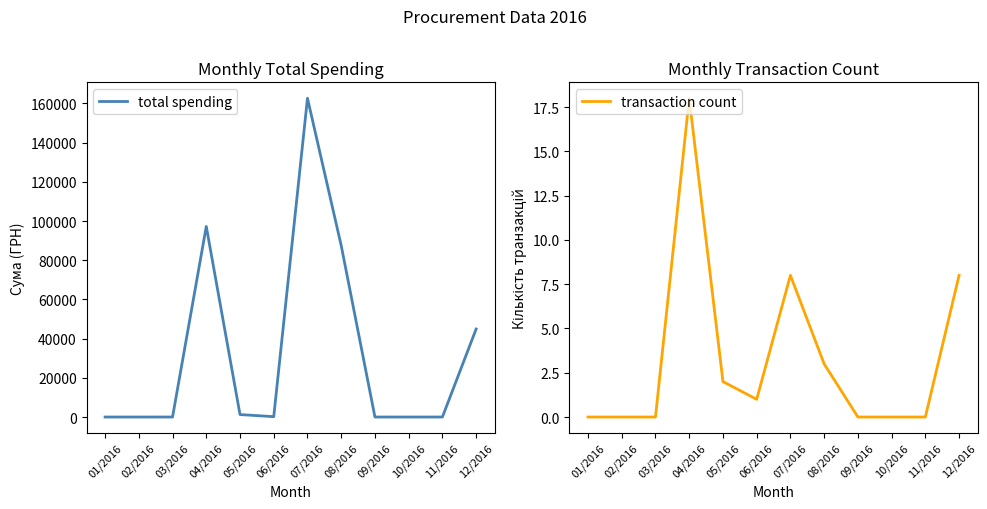

In transaction count, how many points are lower than both neighbors (excluding endpoints)?

1